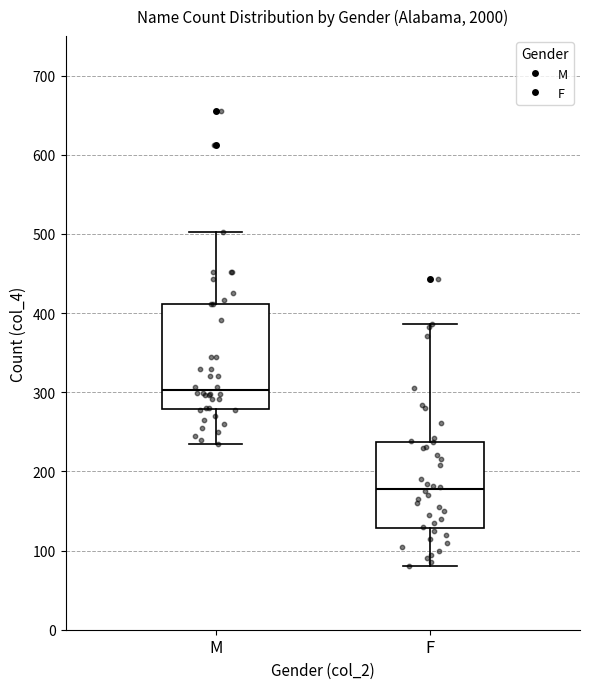

Reading left to right, read every box against the y-axis: the position of its median line, the range the box covers, and the ends of its whiskers. The values are not printed on the chart, so give them approximately, as read against the axis.

M: median 300, box 280 to 410, whiskers 240 to 500
F: median 180, box 130 to 240, whiskers 80 to 390